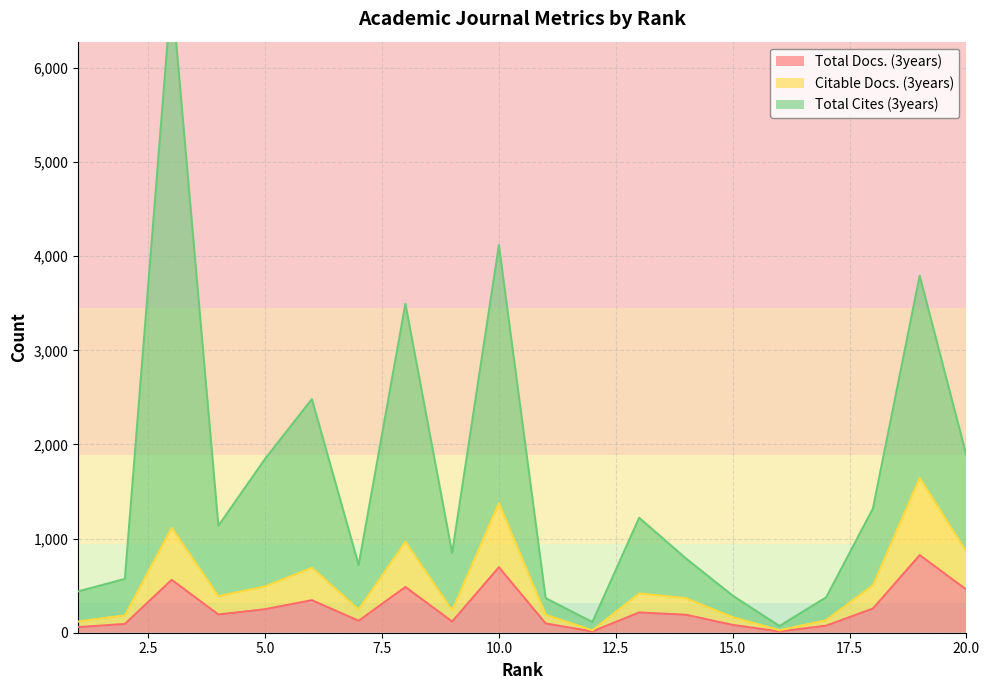

Reading left to right, list all the values displayed in this chart.

Total Docs. (3years): 60	93	562	194	250	346	127	486	119	696	98	14	215	191	83	14	75	257	824	458
Citable Docs. (3years): 119	184	1115	388	493	690	247	966	238	1377	190	26	417	367	165	26	133	505	1645	858
Total Cites (3years): 439	572	6824	1136	1848	2482	719	3495	847	4118	367	113	1221	789	394	71	376	1319	3793	1884